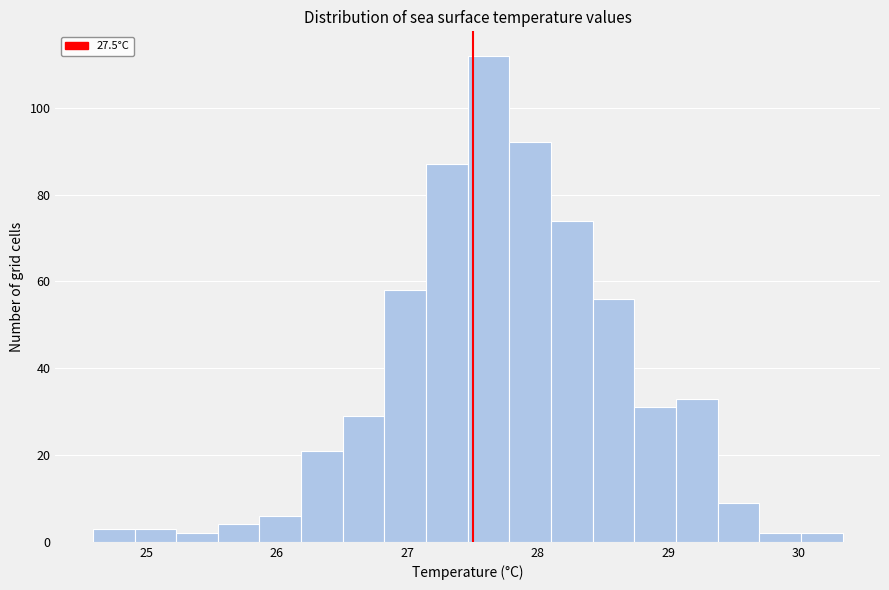

Around what value on the x-axis is the tallest bar? Give the approximate position of its centre, as read against the axis.

27.6